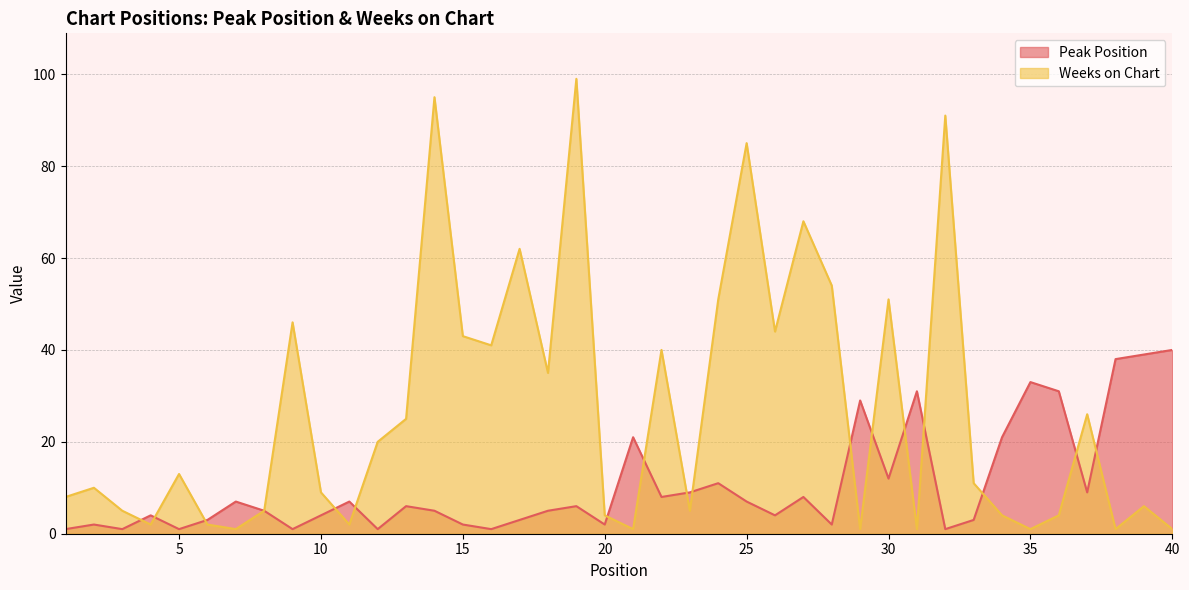

How many values in the Weeks on Chart series are below 11?

20